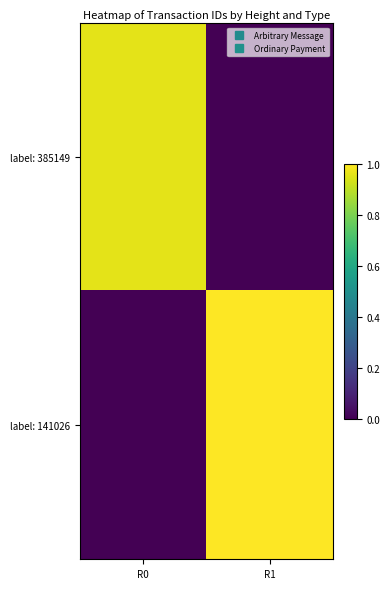

What is the total value across all series at R0?

1.0